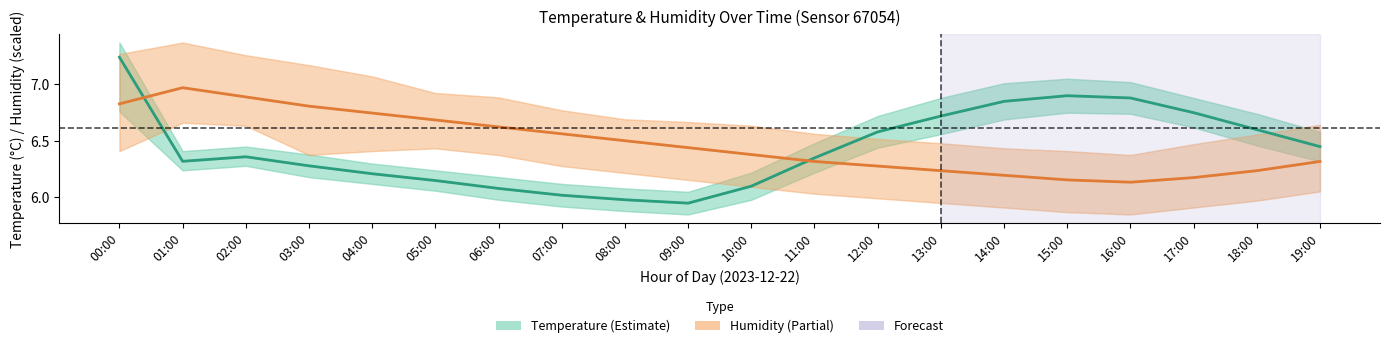

The Humidity (scaled) series shows 9.6 at 19:00. True or false?

False